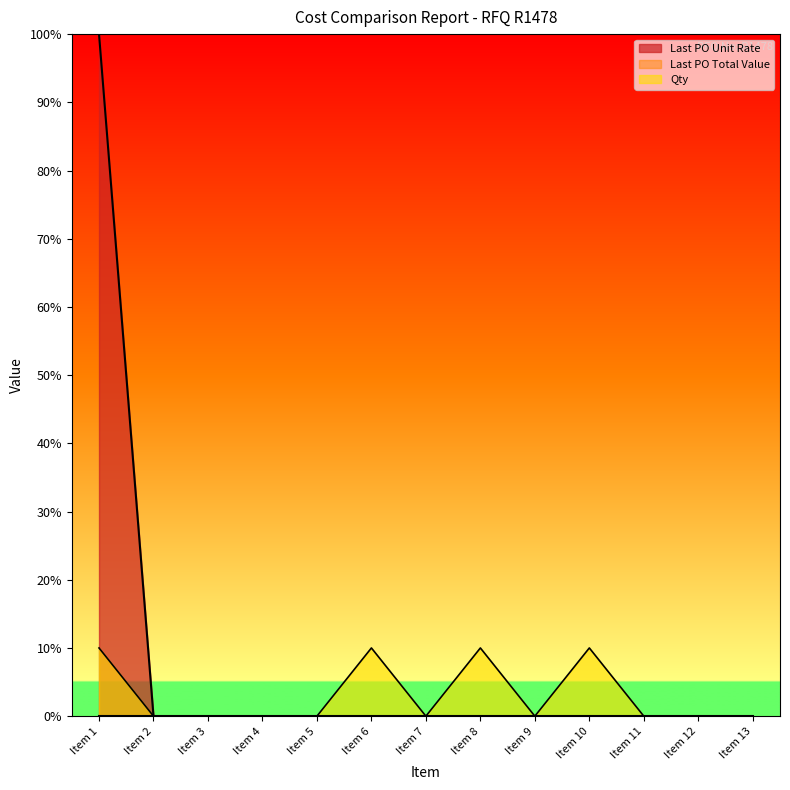

What is the sum of all Last PO Unit Rate values?

100